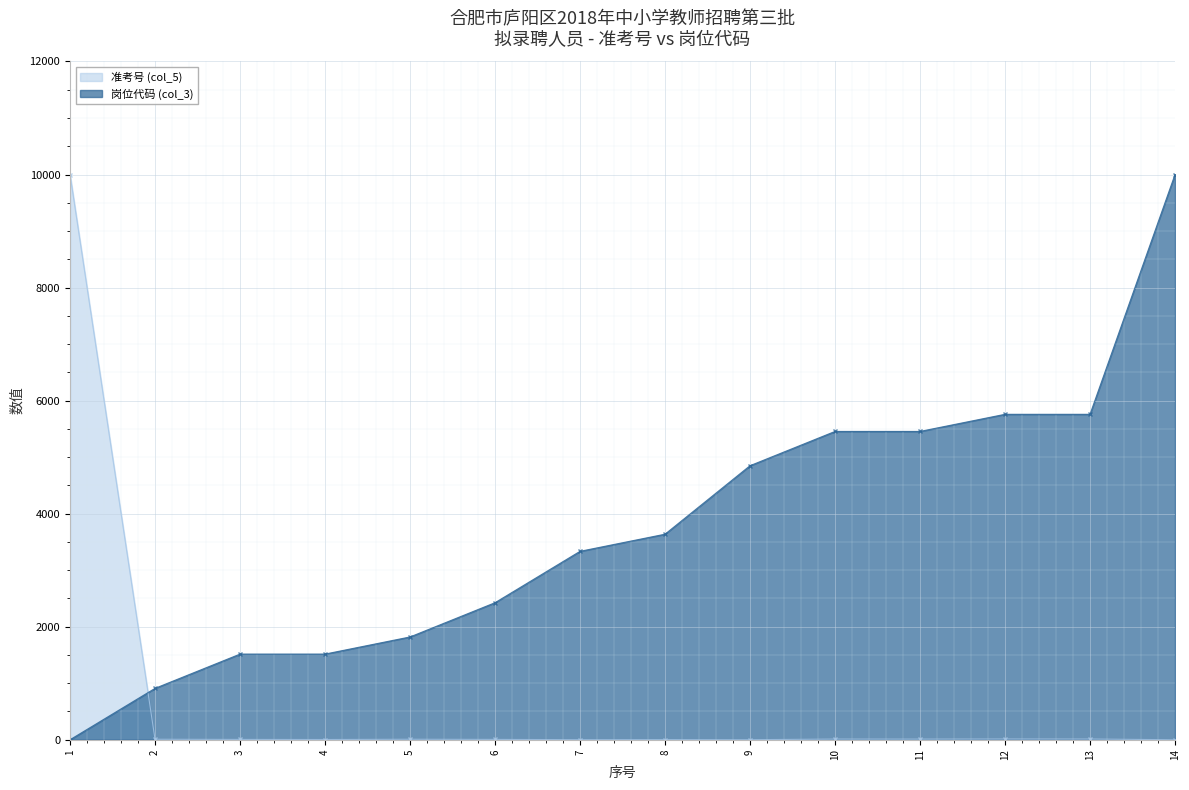

Rank the categories by 准考号 (col_5) value from highest to lowest.

1, 12, 13, 10, 11, 5, 2, 6, 3, 4, 8, 7, 9, 14